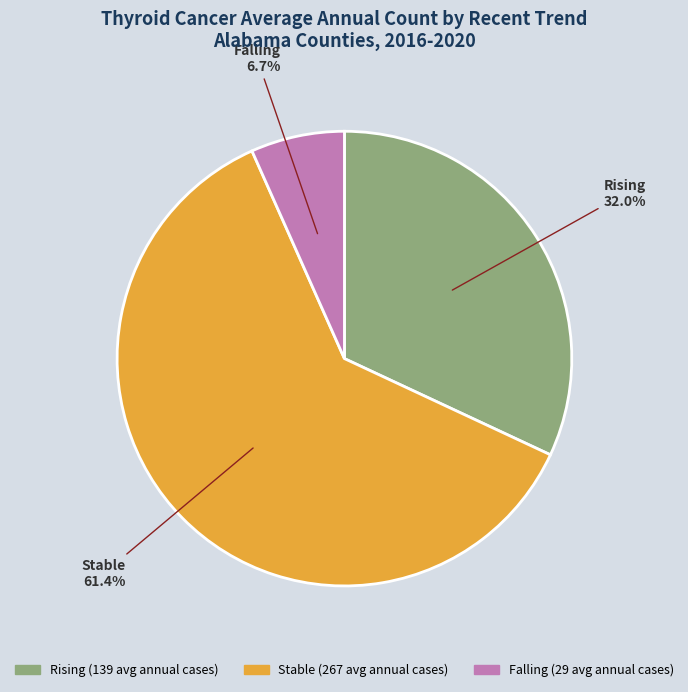

Is there a majority slice in this chart?

Yes